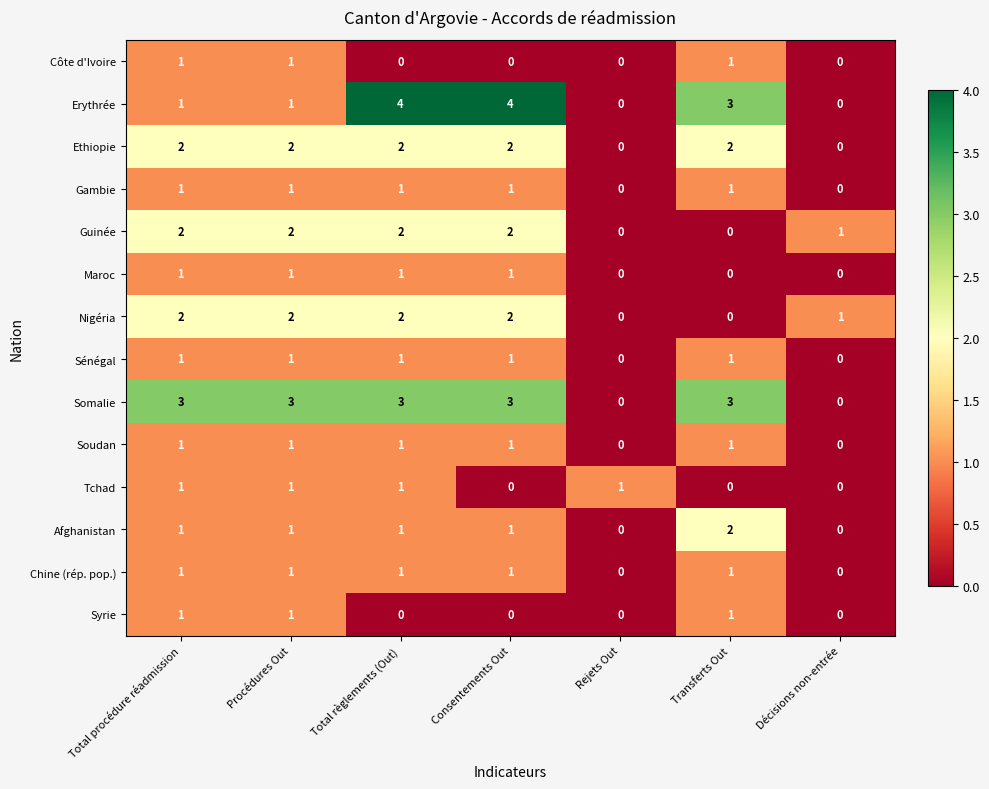

Which series has the widest spread of values?

Erythrée